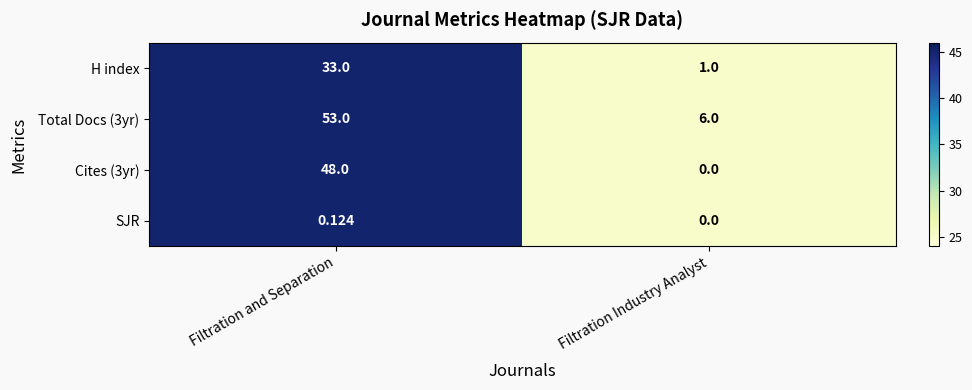

How many values in the H index series are below 33?

1